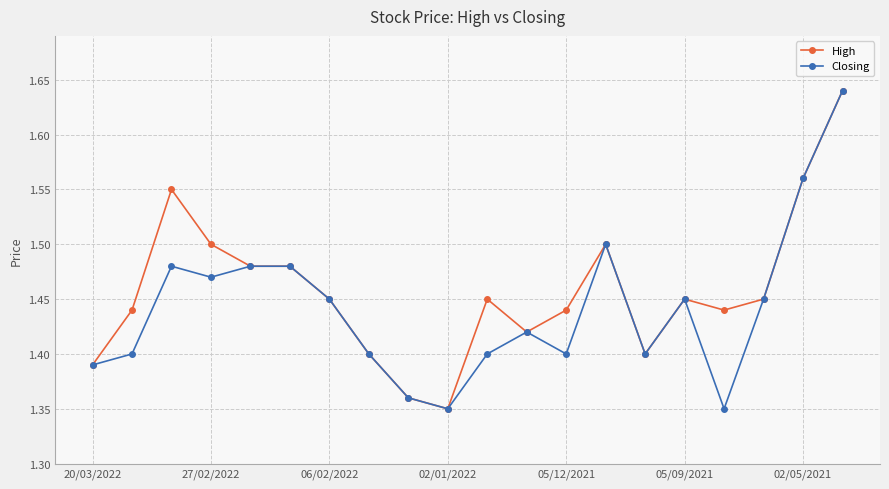

True or false: Closing has more than 2 points higher than both neighbors.

True